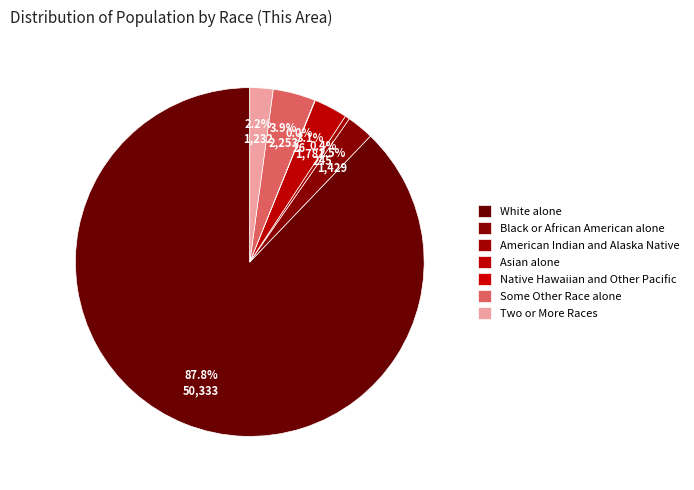

Which has a higher value, White alone or Asian alone?

White alone